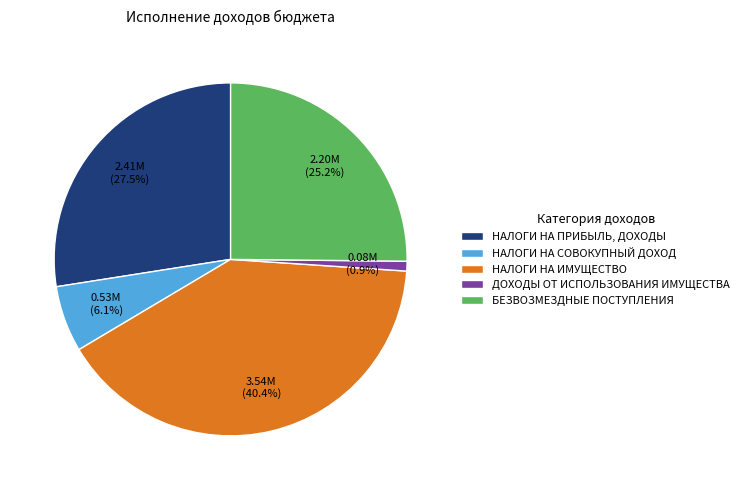

Is there a majority slice in this chart?

No